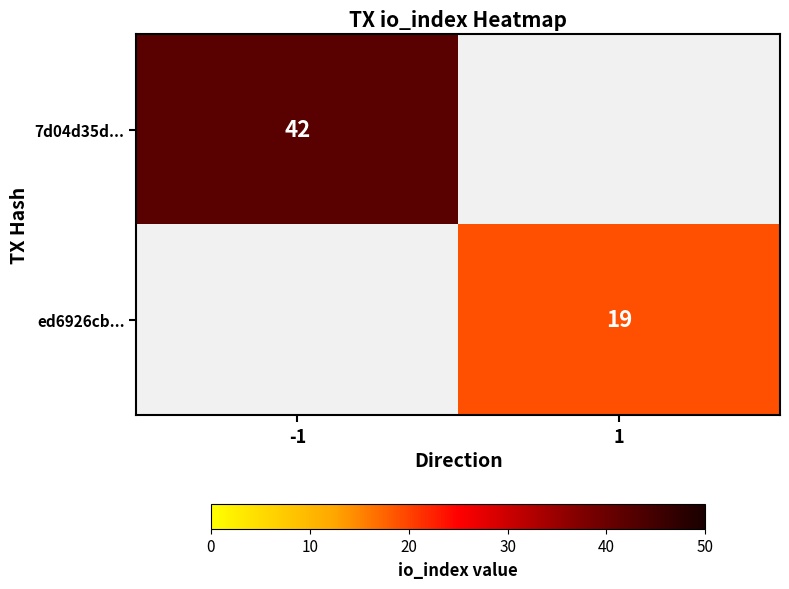

The ed6926cb... series shows 30 at 1. True or false?

False